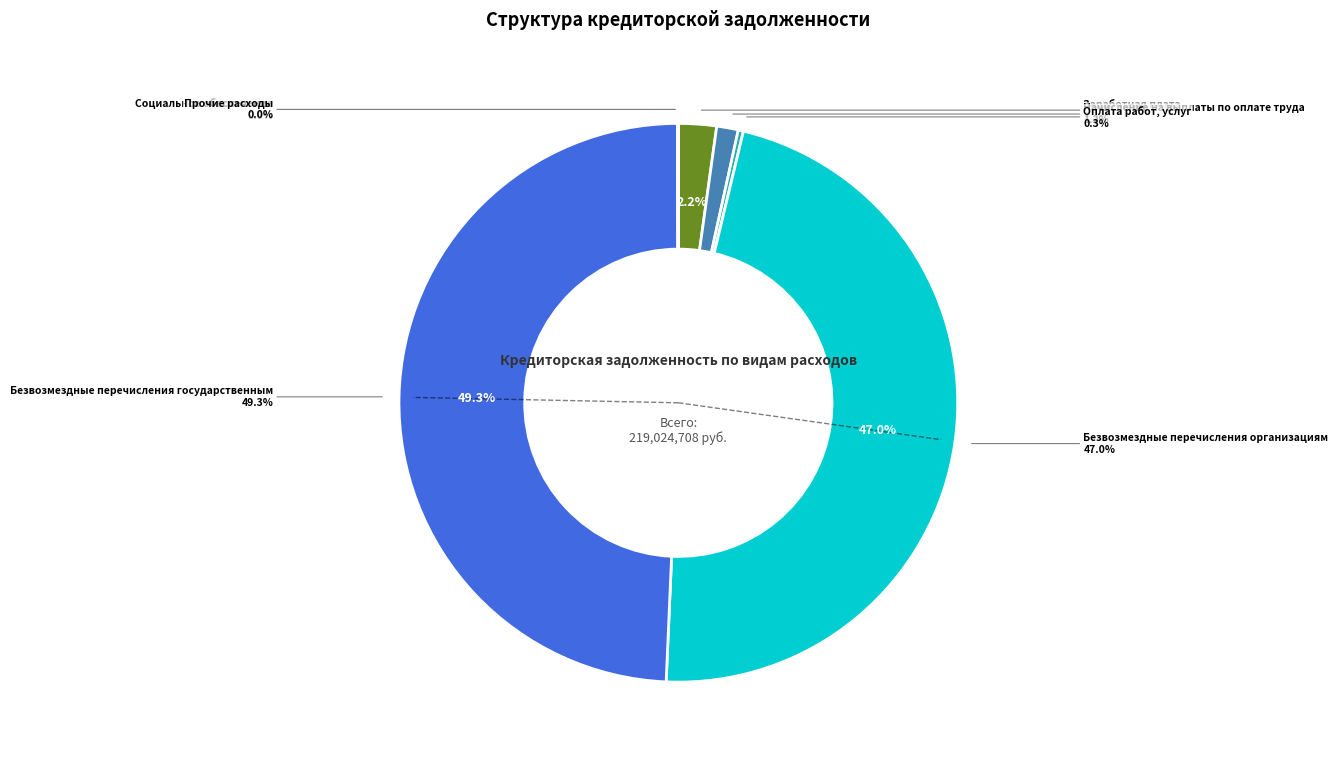

Rank the categories by value from lowest to highest.

Прочие расходы, Социальное обеспечение, Оплата работ, услуг, Начисление на выплаты по оплате труда, Заработная плата, Безвозмездные перечисления организациям, Безвозмездные перечисления государственным